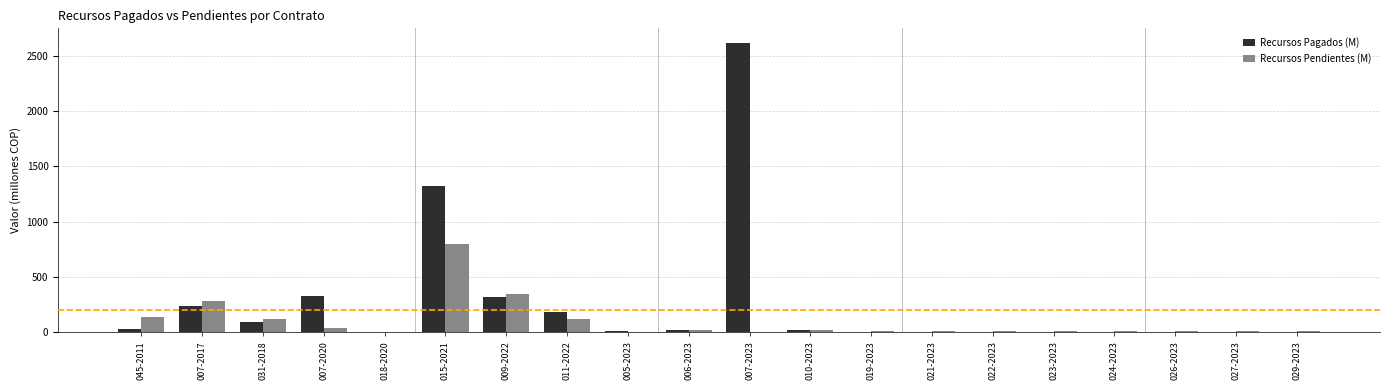

What is the maximum value for Recursos Pagados (M)?

2620.6